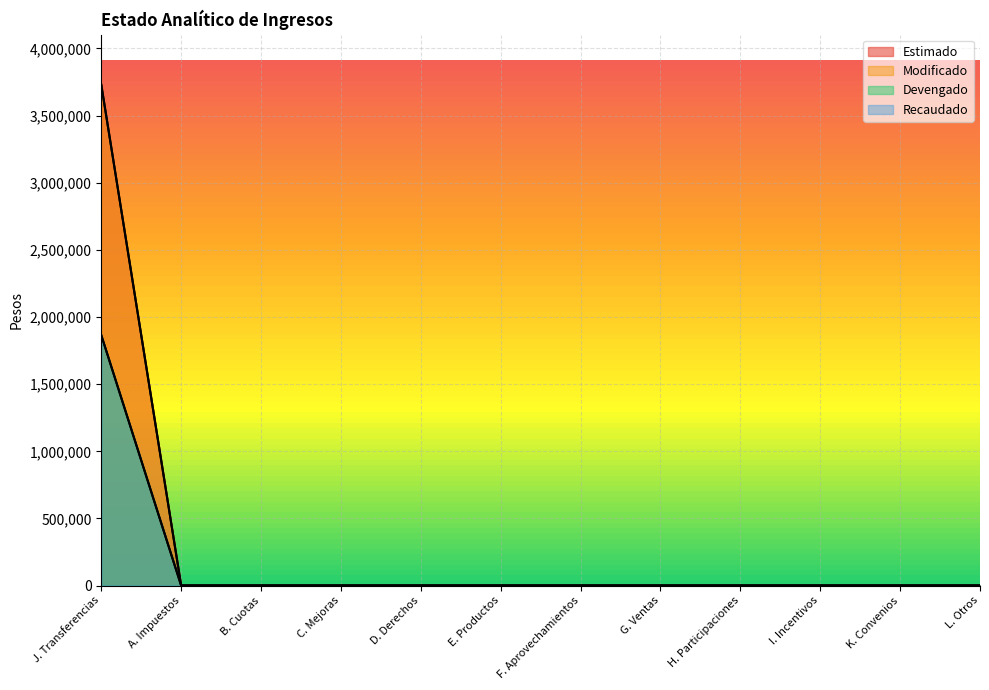

Where is Modificado nearest to the value 1864962?

A. Impuestos